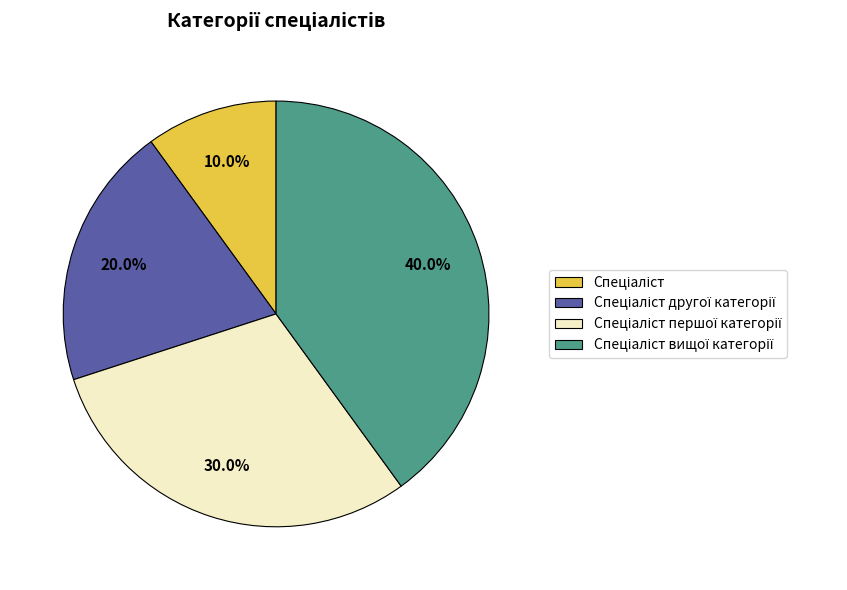

Count the number of slices in the pie.

4